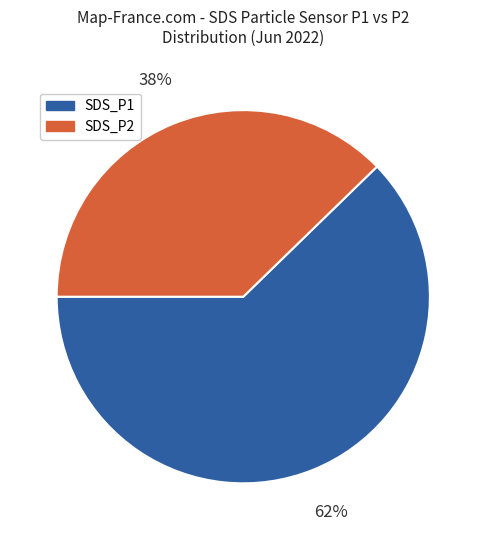

Is there a majority slice in this chart?

Yes